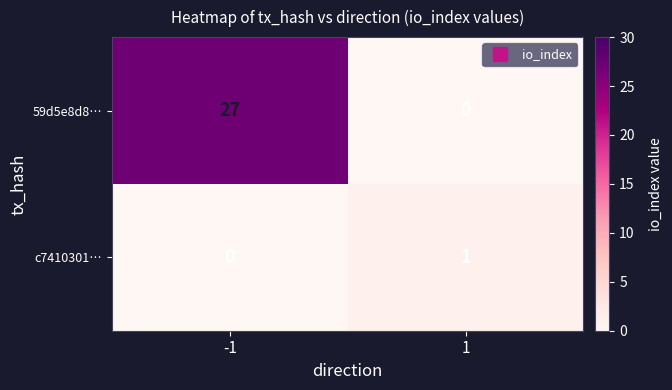

Which series has the widest spread of values?

59d5e8d8…